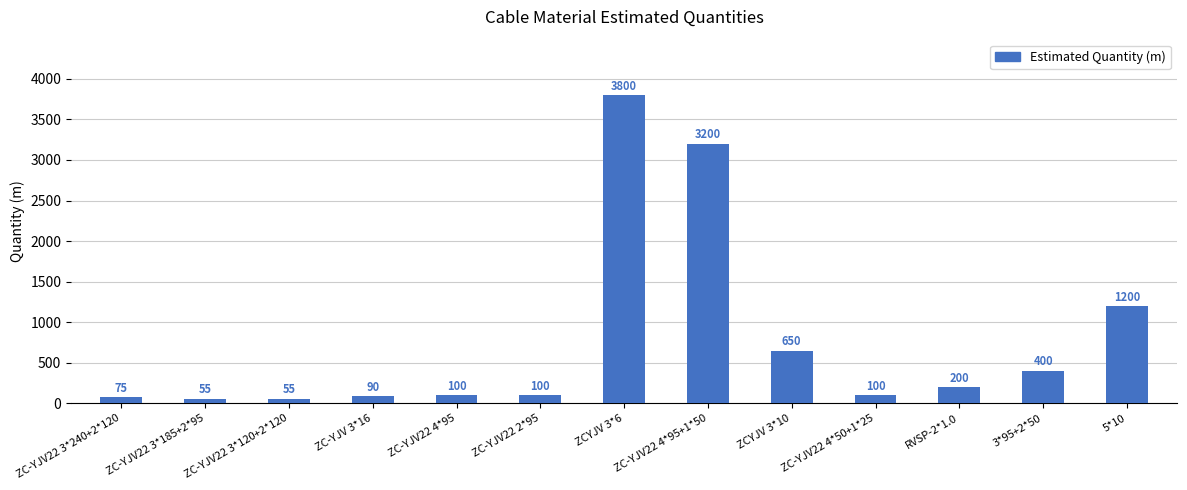

What is the change in value from ZC-YJV22 3*240+2*120 to ZC-YJV22 4*95+1*50?

+3125